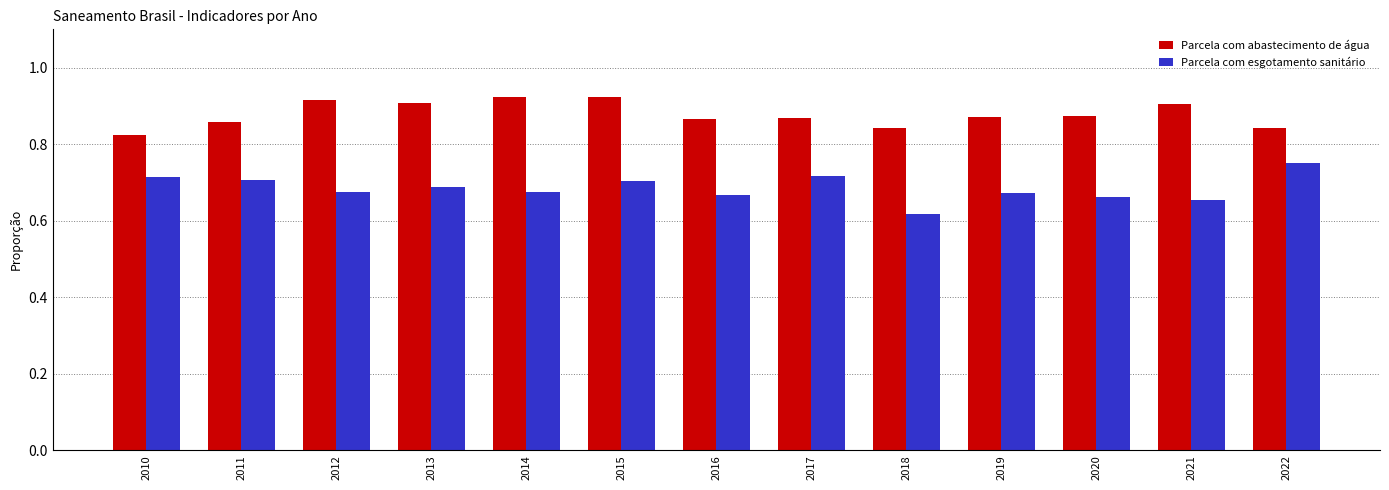

Which series has the widest spread of values?

Parcela com esgotamento sanitário